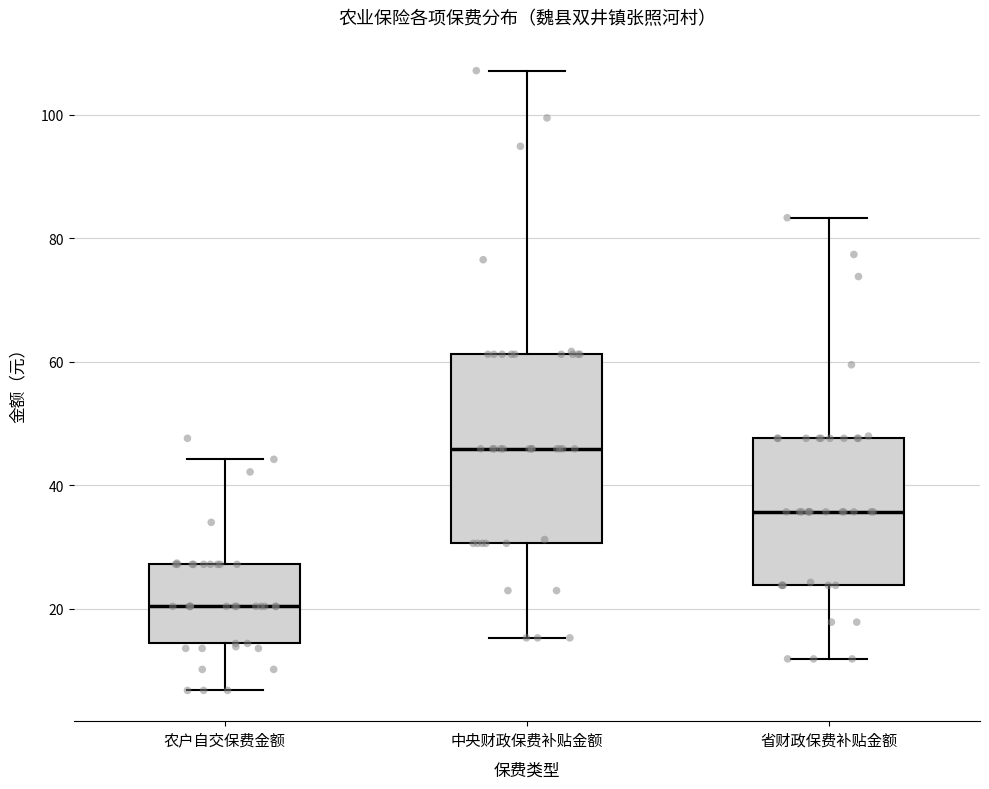

Where does the upper whisker of the box for 中央财政保费补贴金额 end on the y-axis? The values are not printed on the chart, so give them approximately, as read against the axis.

108